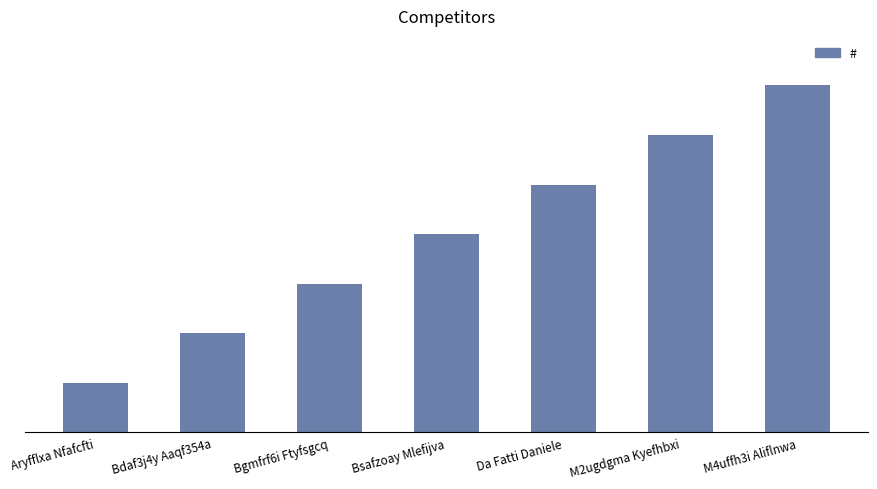

How many bars are there in total?

7